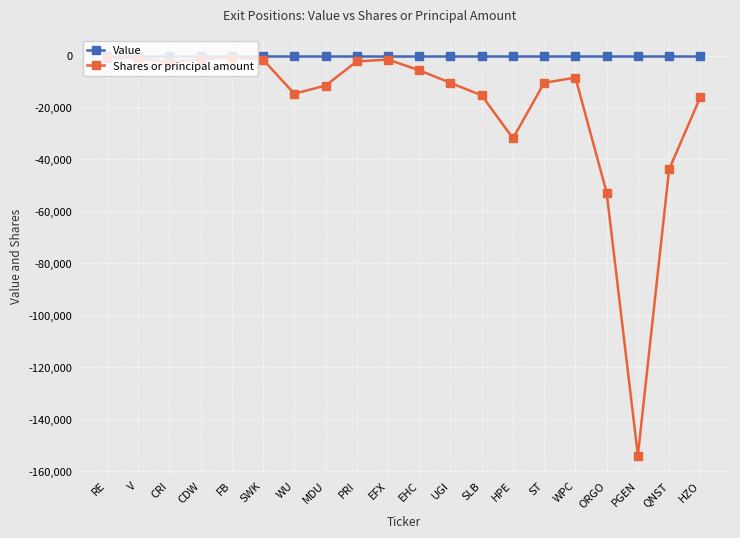

What is the spread (max minus min) of values at EFX?

1576